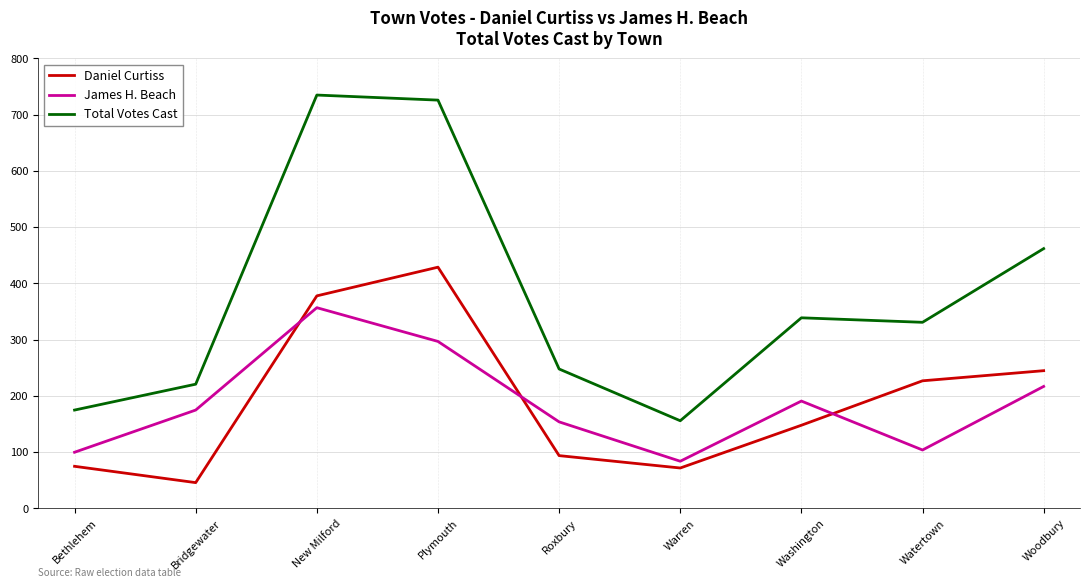

What is the total value across all series at Bethlehem?

350